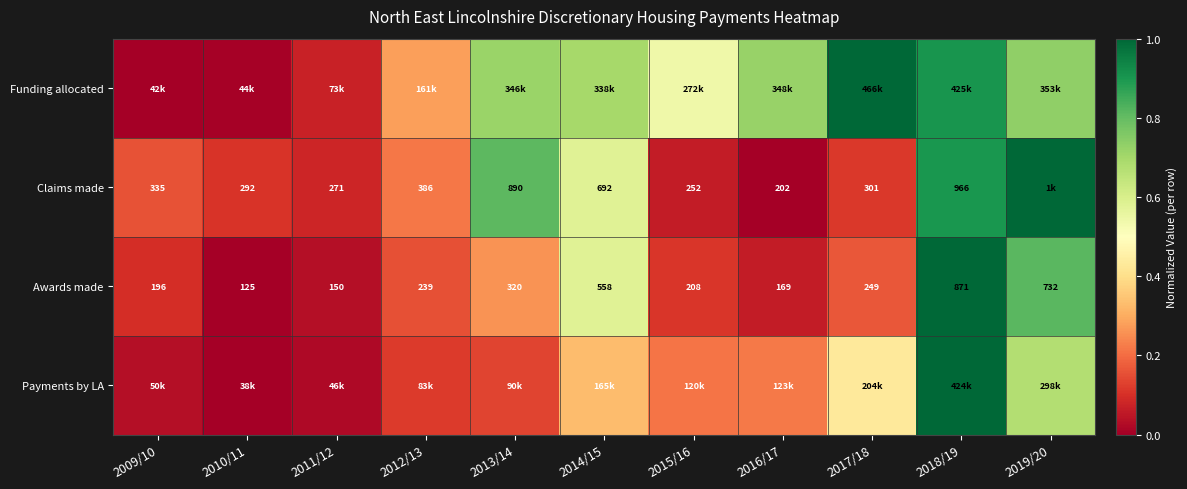

How many data points in Awards made are less than 239?

5